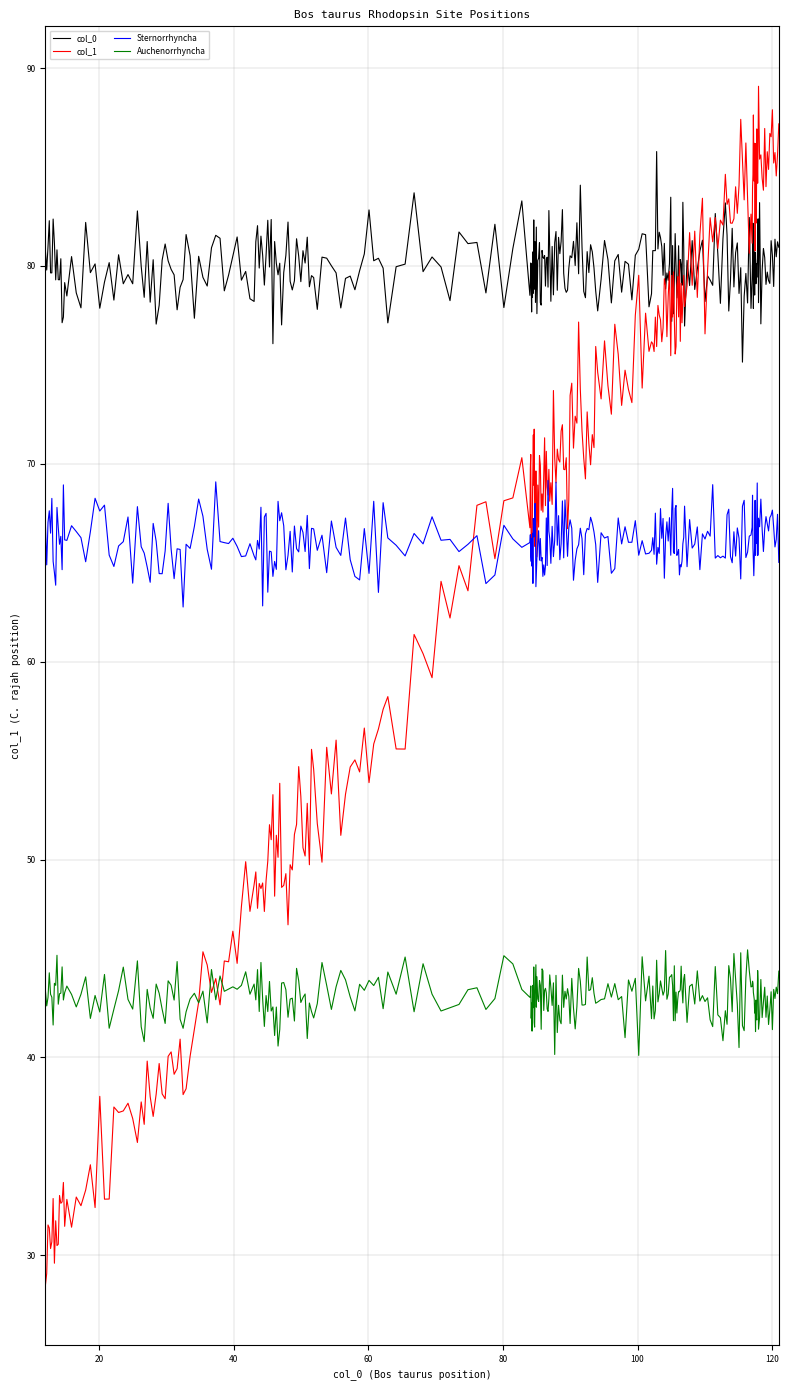

True or false: col_0 and Sternorrhyncha cross at least once.

False